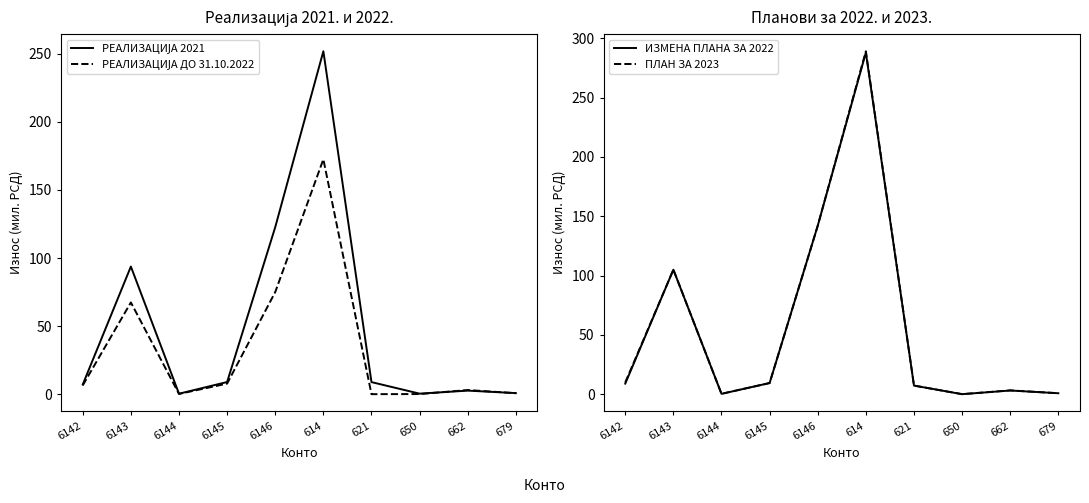

What is the label of the 2nd point from the left?

6143